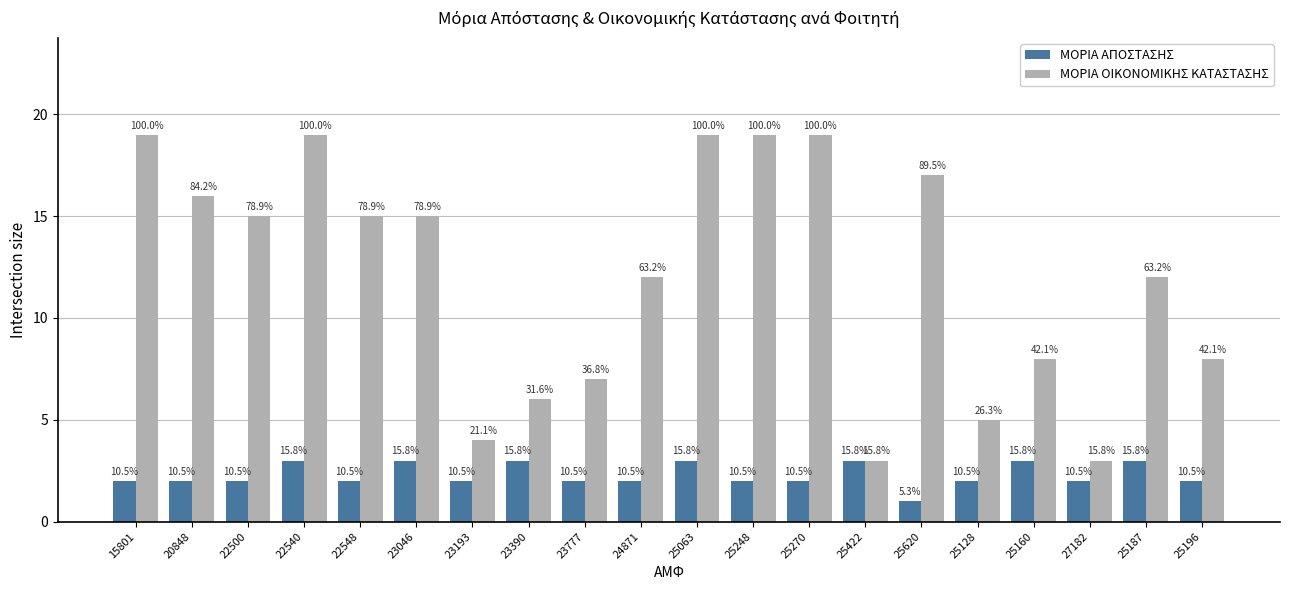

What is the label of the 13th bar from the left?

25270